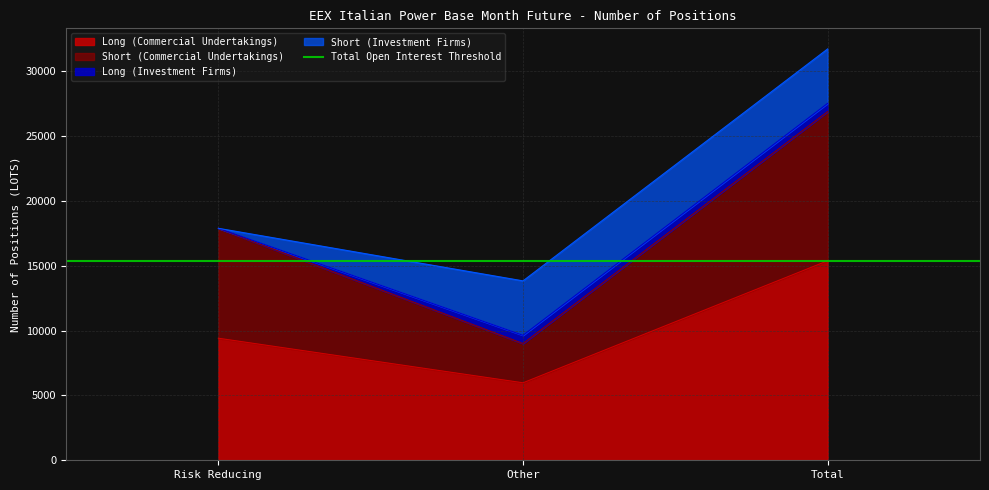

What is the maximum value shown in the chart?

26886.4